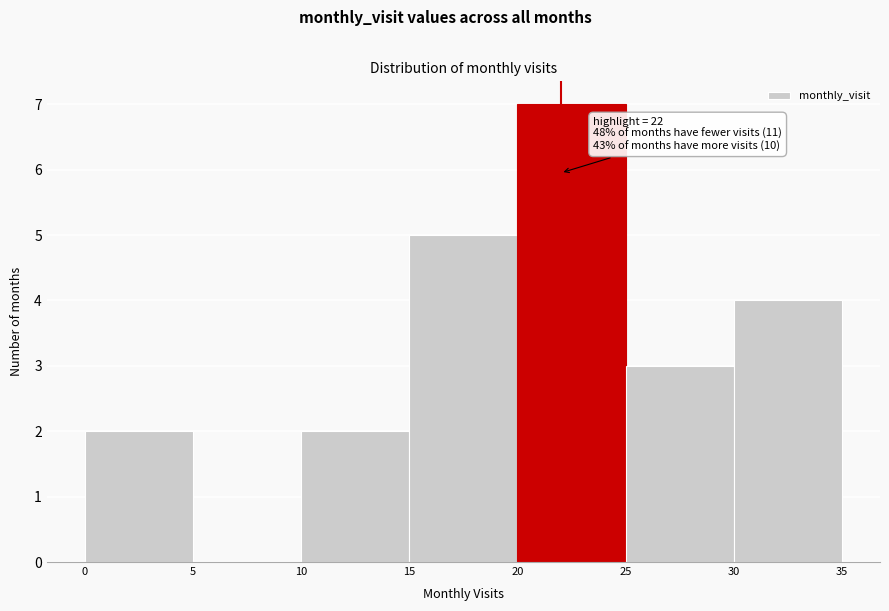

Over which range of the x-axis is the bar tallest?

20 to 25